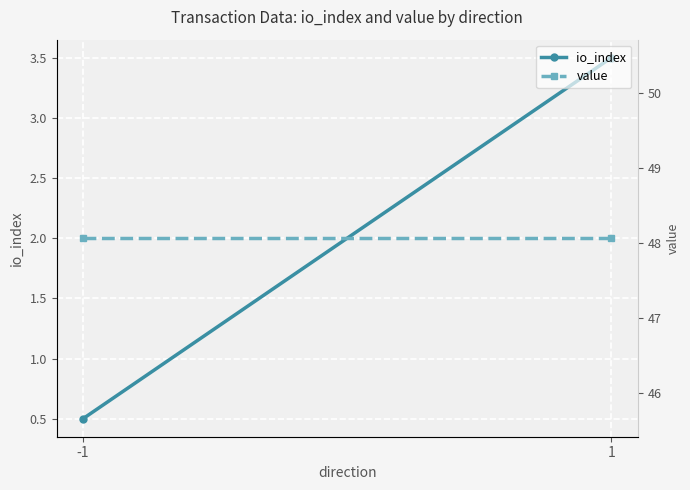

List the series in order of their overall mean, lowest first.

io_index, value